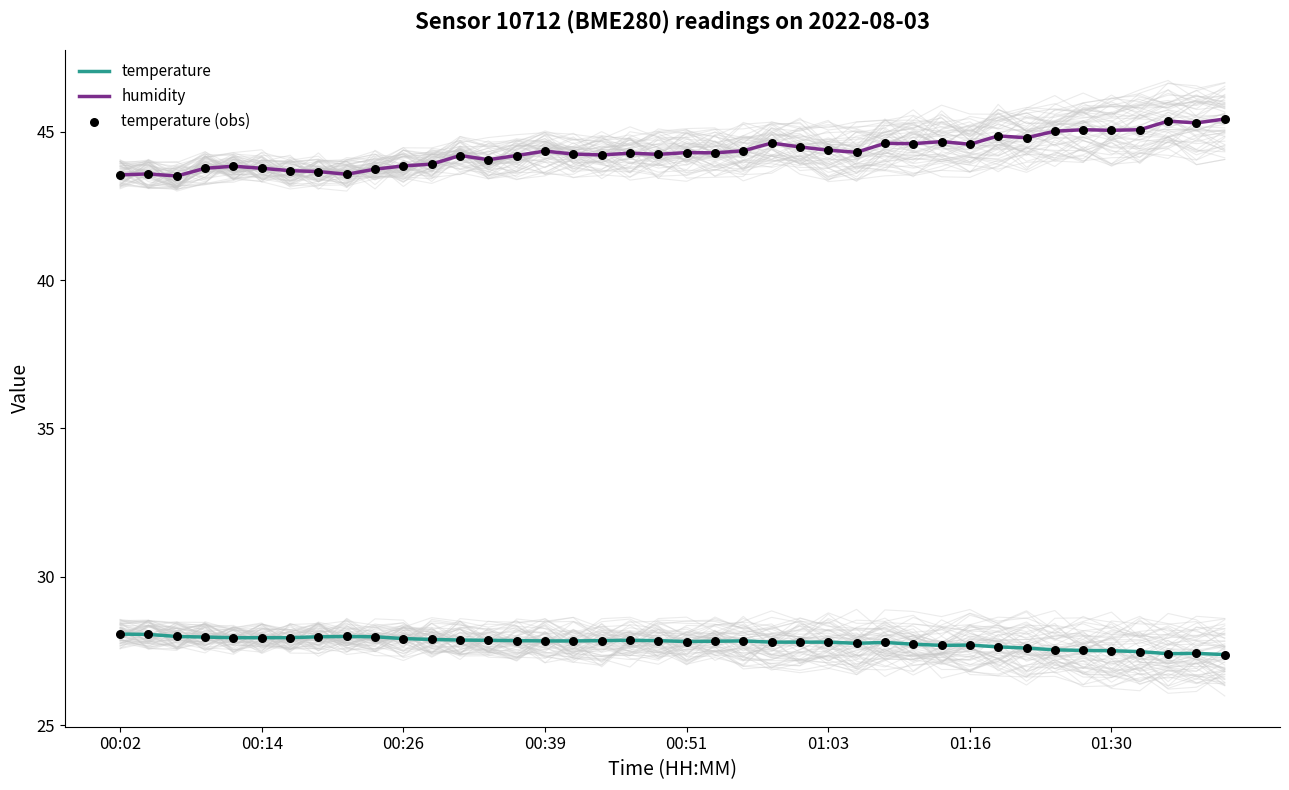

Which series reaches the minimum Y coordinate?

temperature